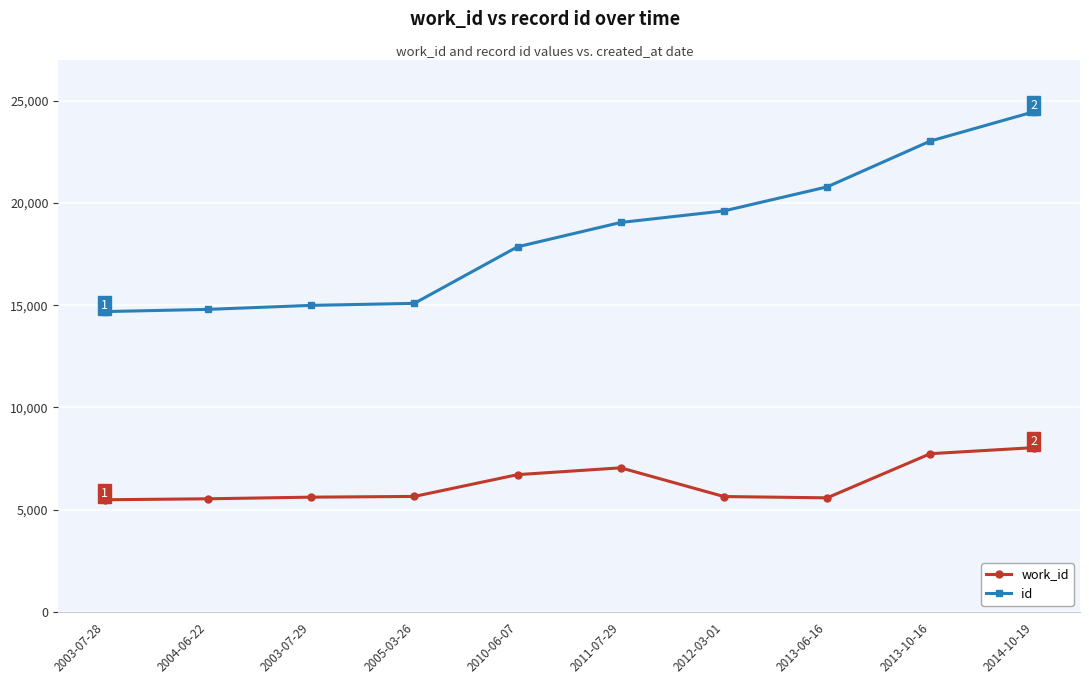

True or false: work_id and id cross at least once.

False